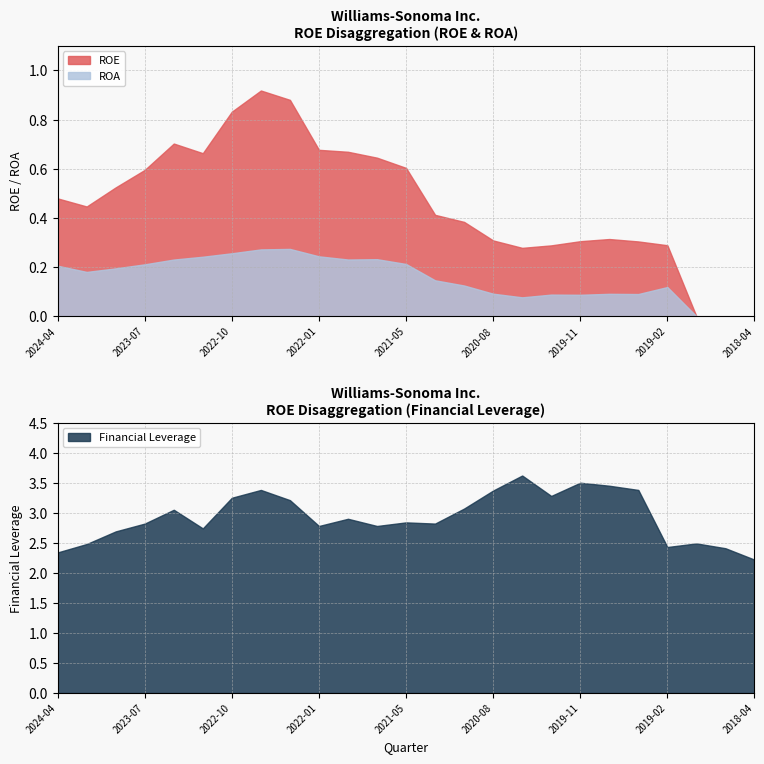

How many distinct data groups are displayed?

3